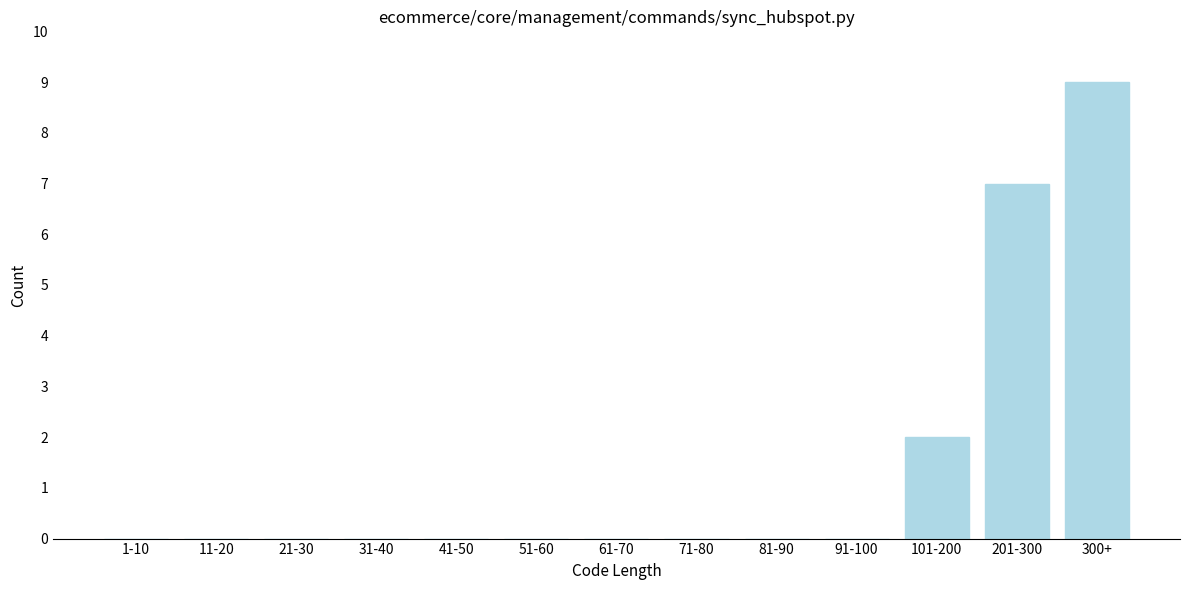

Reading right to left, extract all data points from this chart.

300+=9	201-300=7	101-200=2	91-100=0	81-90=0	71-80=0	61-70=0	51-60=0	41-50=0	31-40=0	21-30=0	11-20=0	1-10=0